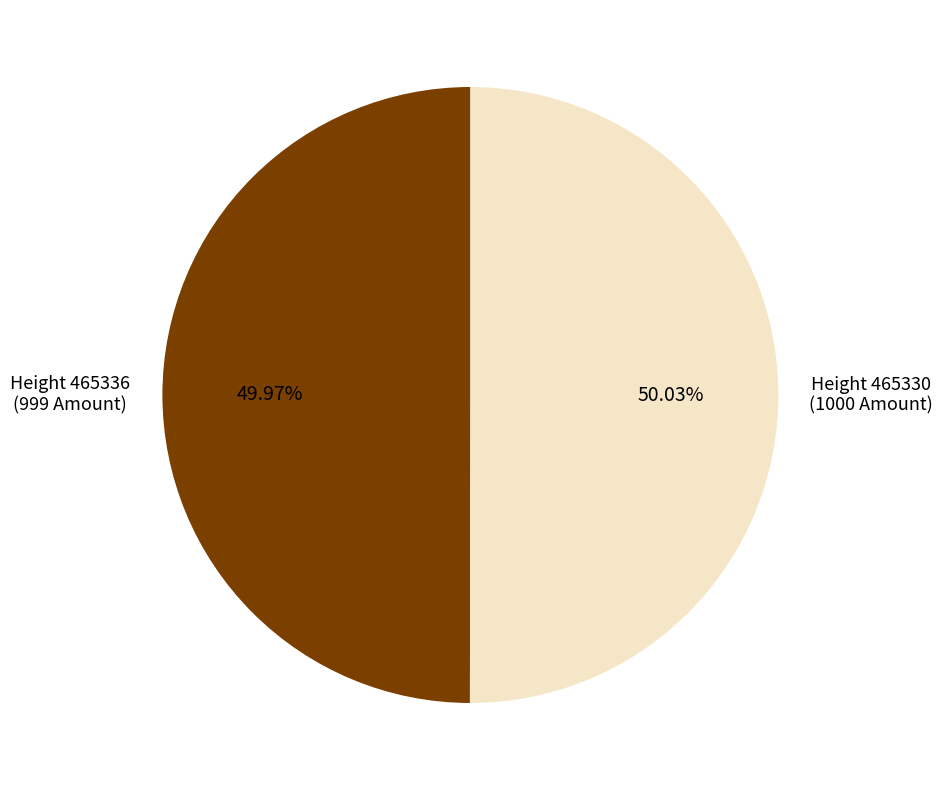

Is there any slice that represents more than half of the pie?

Yes